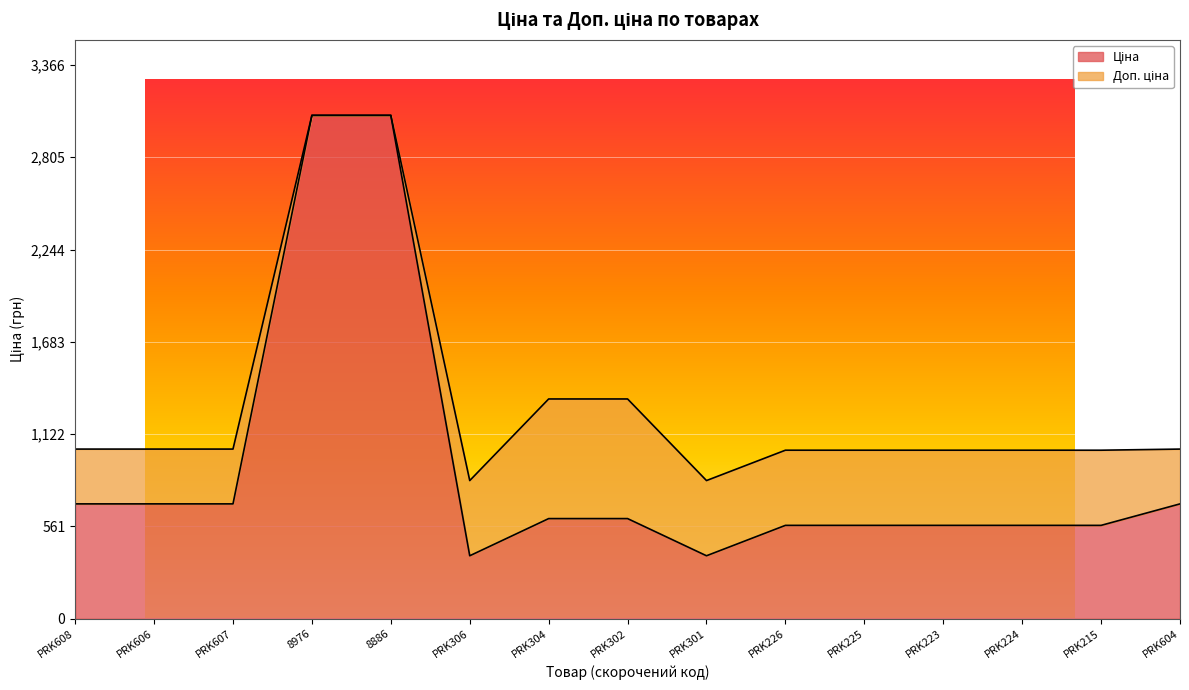

List the series in order of their peak value, highest first.

Доп. ціна, Ціна